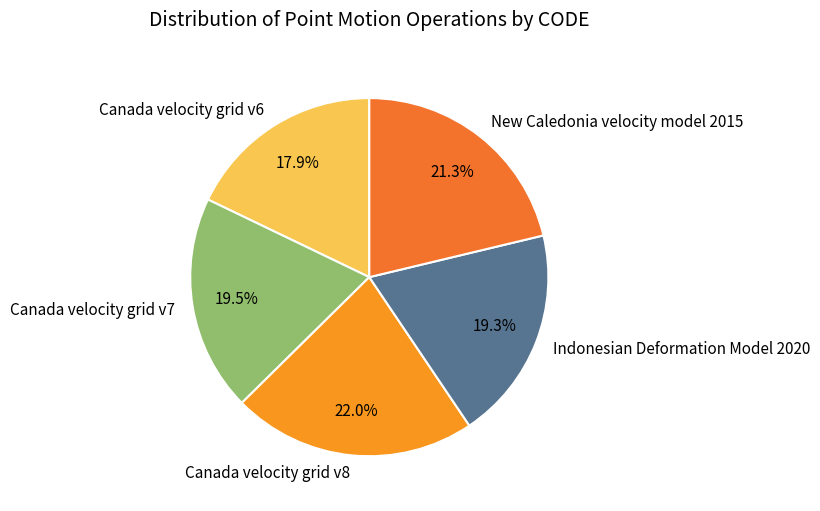

Is there a majority slice in this chart?

No